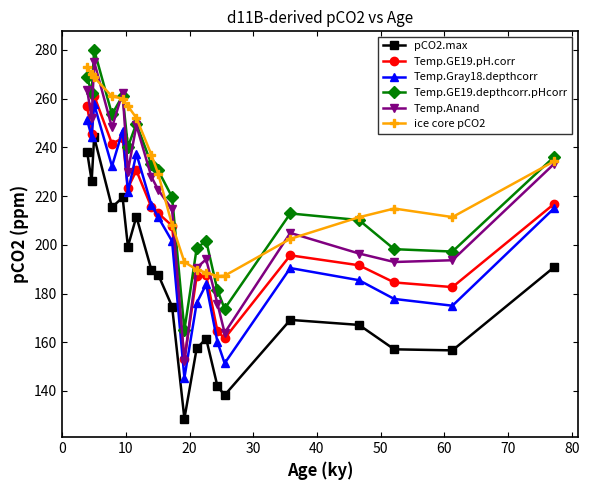

What are all the series names shown in the legend?

pCO2.max, Temp.GE19.pH.corr, Temp.Gray18.depthcorr, Temp.GE19.depthcorr.pHcorr, Temp.Anand, ice core pCO2